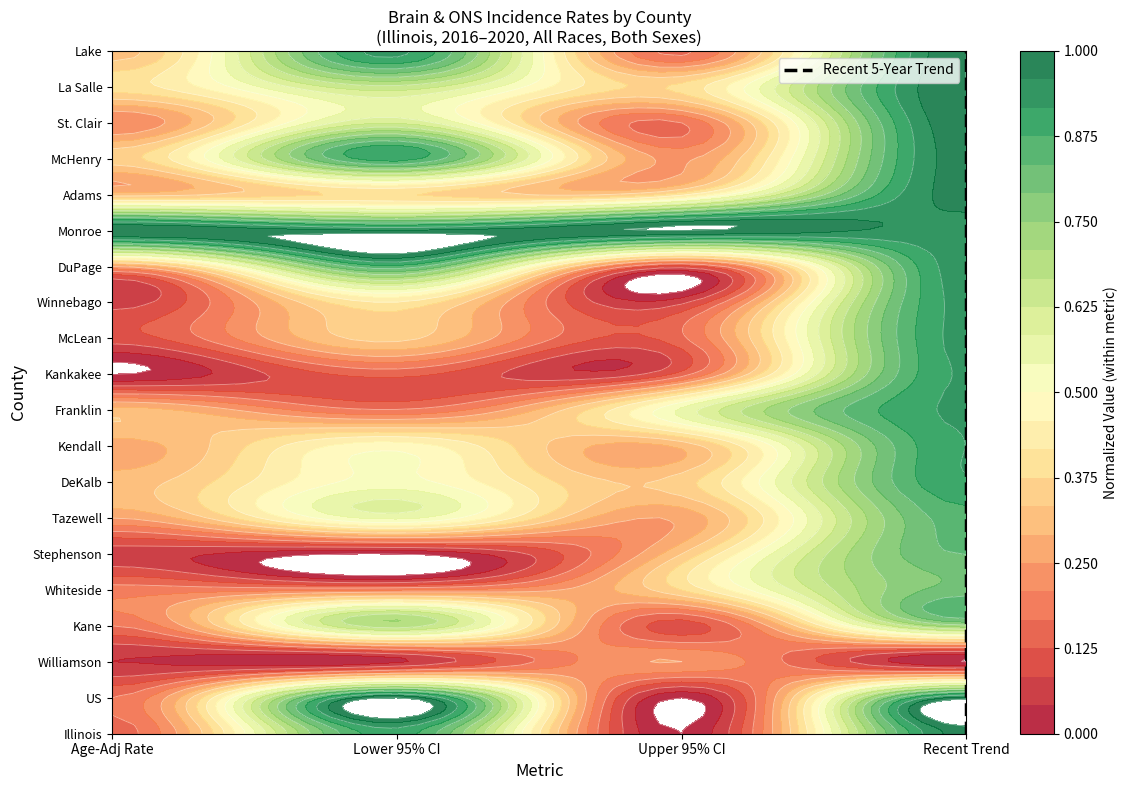

The value at Recent Trend is 1. True or false?

True